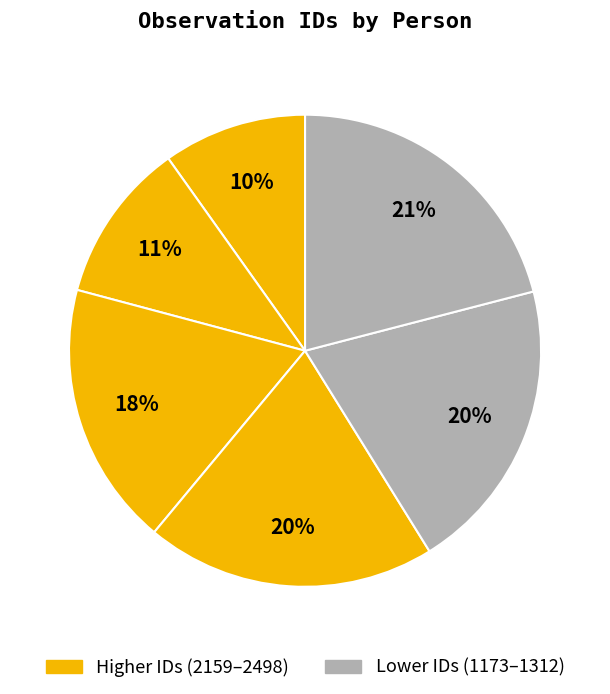

How many segments does this pie chart have?

6